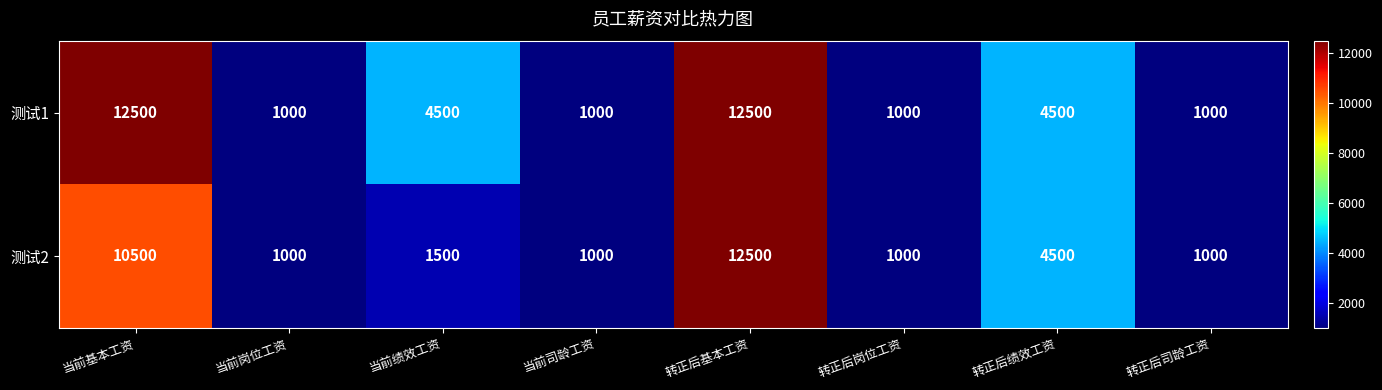

The 测试1 series shows 12500 at 当前基本工资. True or false?

True